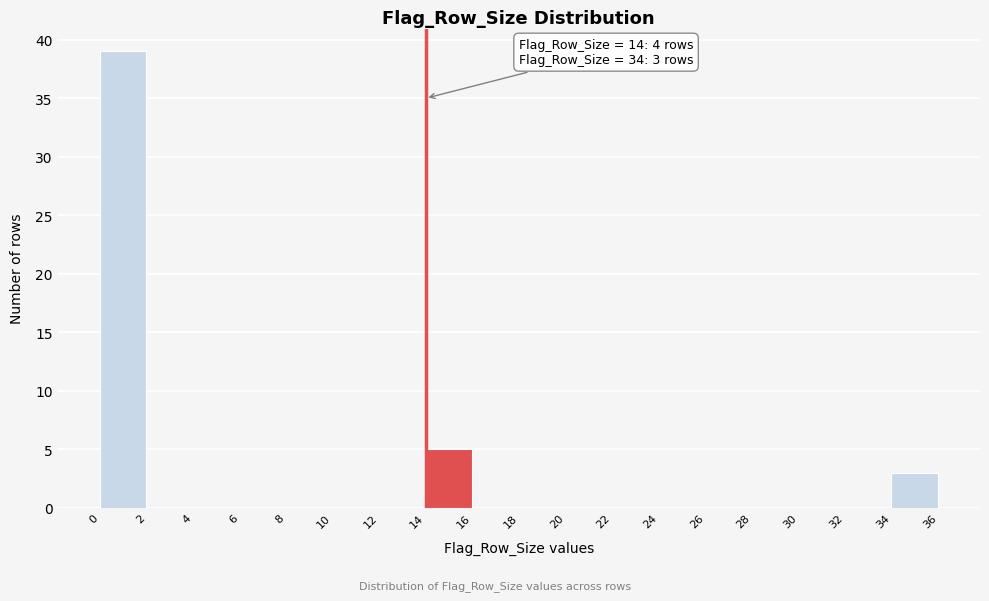

Which range on the x-axis has the tallest bar?

0 to 2